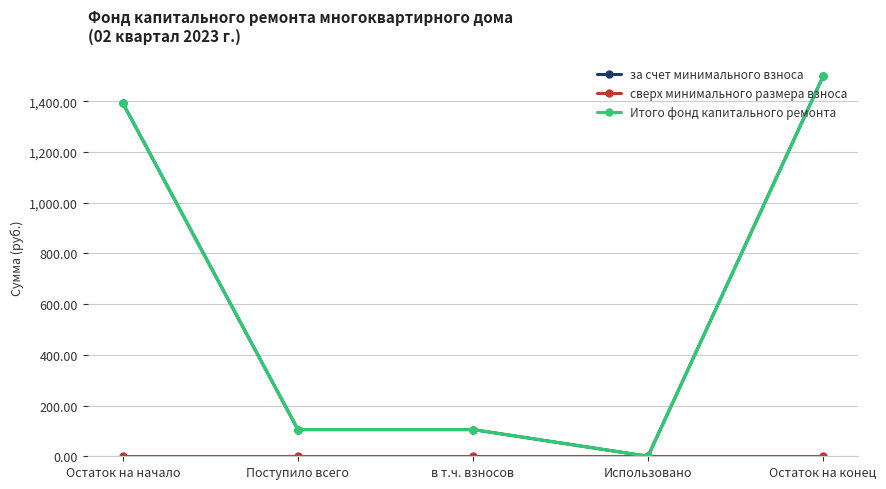

Reading left to right, list all the values displayed in this chart.

за счет минимального взноса: Остаток на начало=1392.7	Поступило всего=105.3	в т.ч. взносов=105.3	Использовано=0.0	Остаток на конец=1498.0
сверх минимального размера взноса: Остаток на начало=0.0	Поступило всего=0.0	в т.ч. взносов=0.0	Использовано=0.0	Остаток на конец=0.0
Итого фонд капитального ремонта: Остаток на начало=1392.7	Поступило всего=105.3	в т.ч. взносов=105.3	Использовано=0.0	Остаток на конец=1498.0